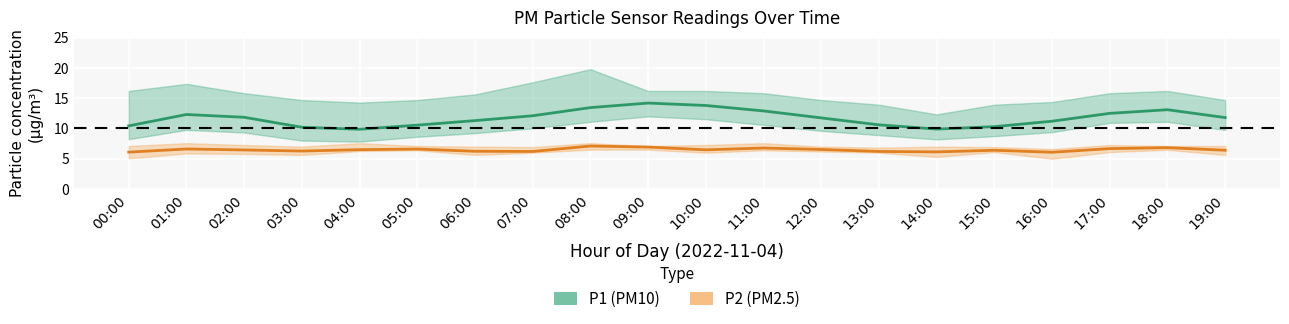

The P2 series shows 10.3 at 07:00. True or false?

False